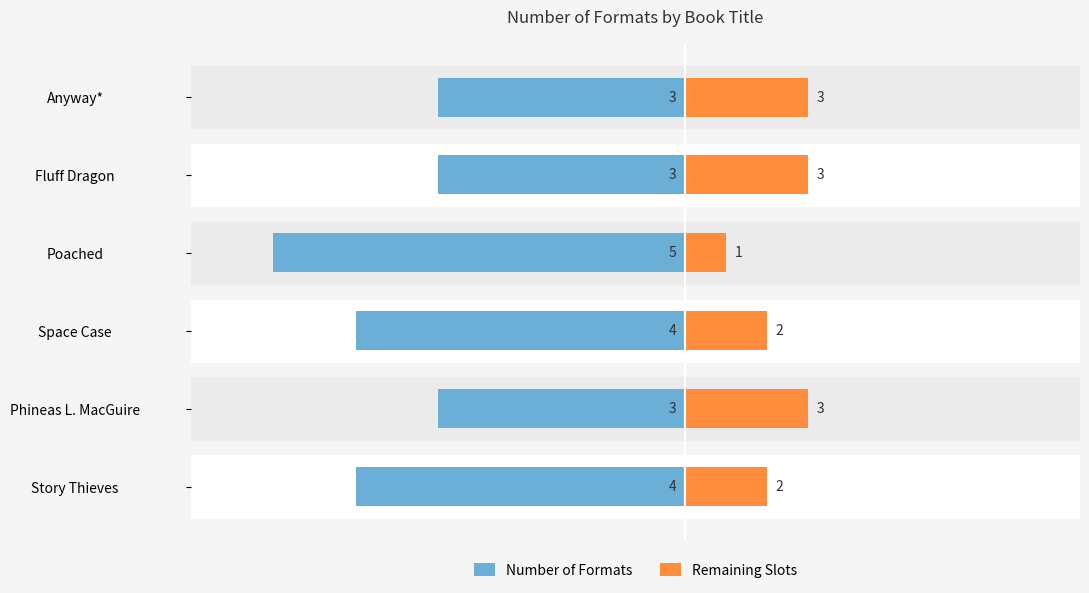

How many values in the Number of Formats series are below -30?

3